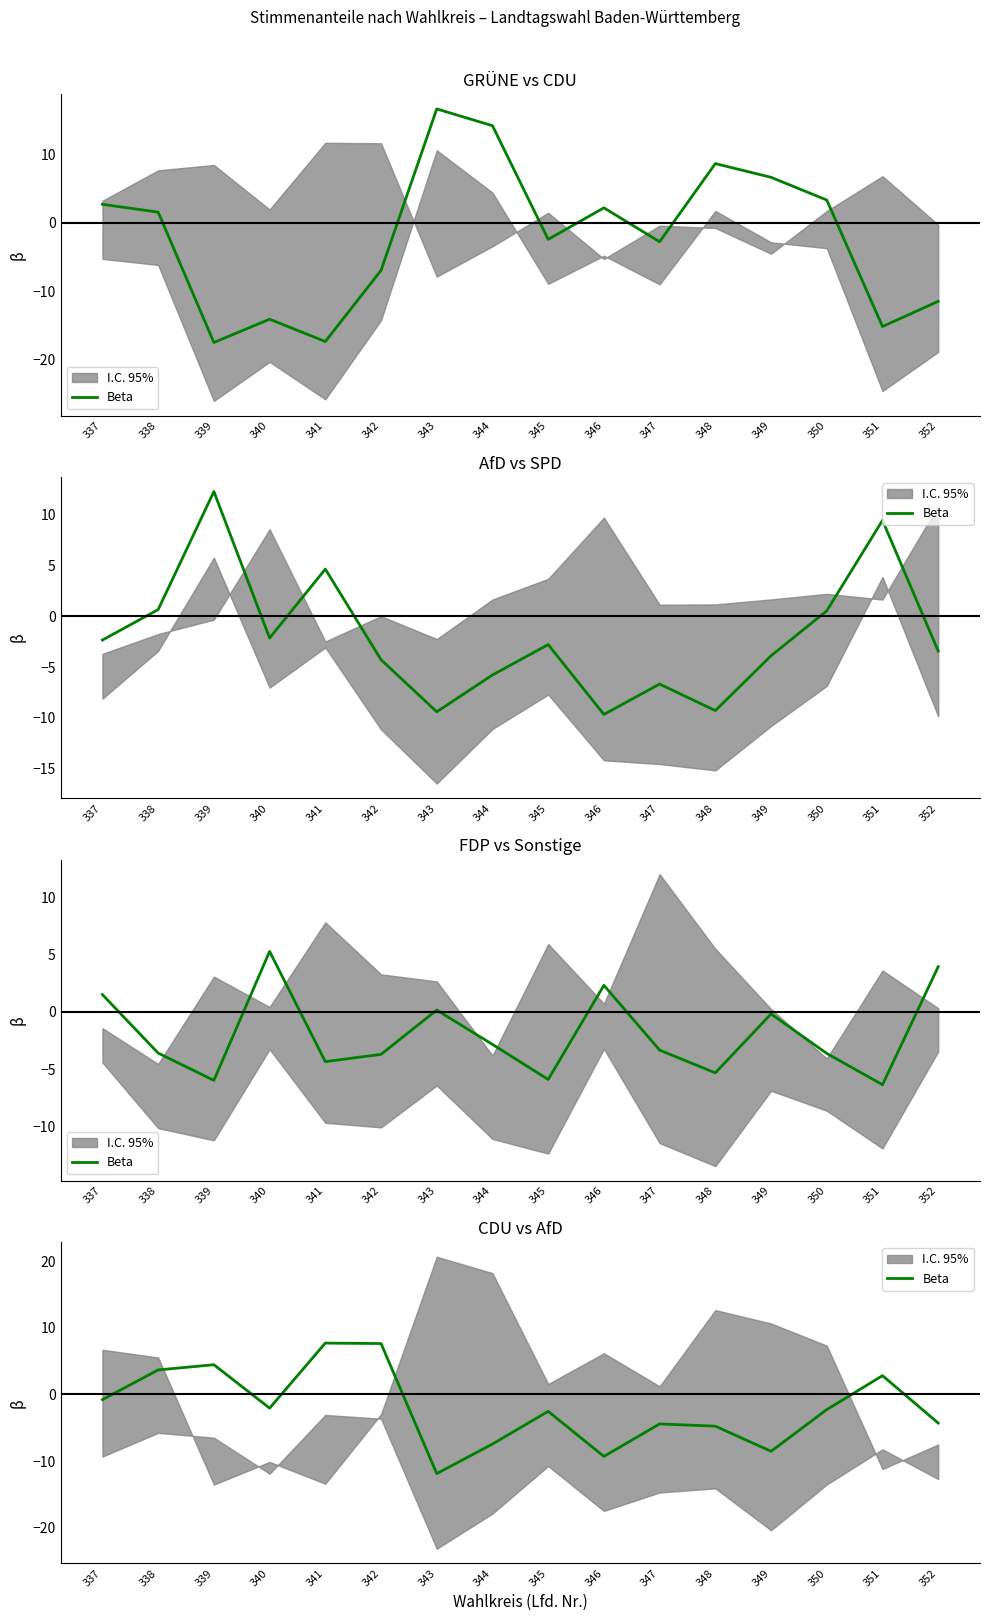

Reading left to right, transcribe all the data shown in this chart.

337=-0.8	338=3.7	339=4.5	340=-2.1	341=7.7	342=7.6	343=-11.9	344=-7.4	345=-2.5	346=-9.3	347=-4.4	348=-4.8	349=-8.5	350=-2.3	351=2.8	352=-4.3